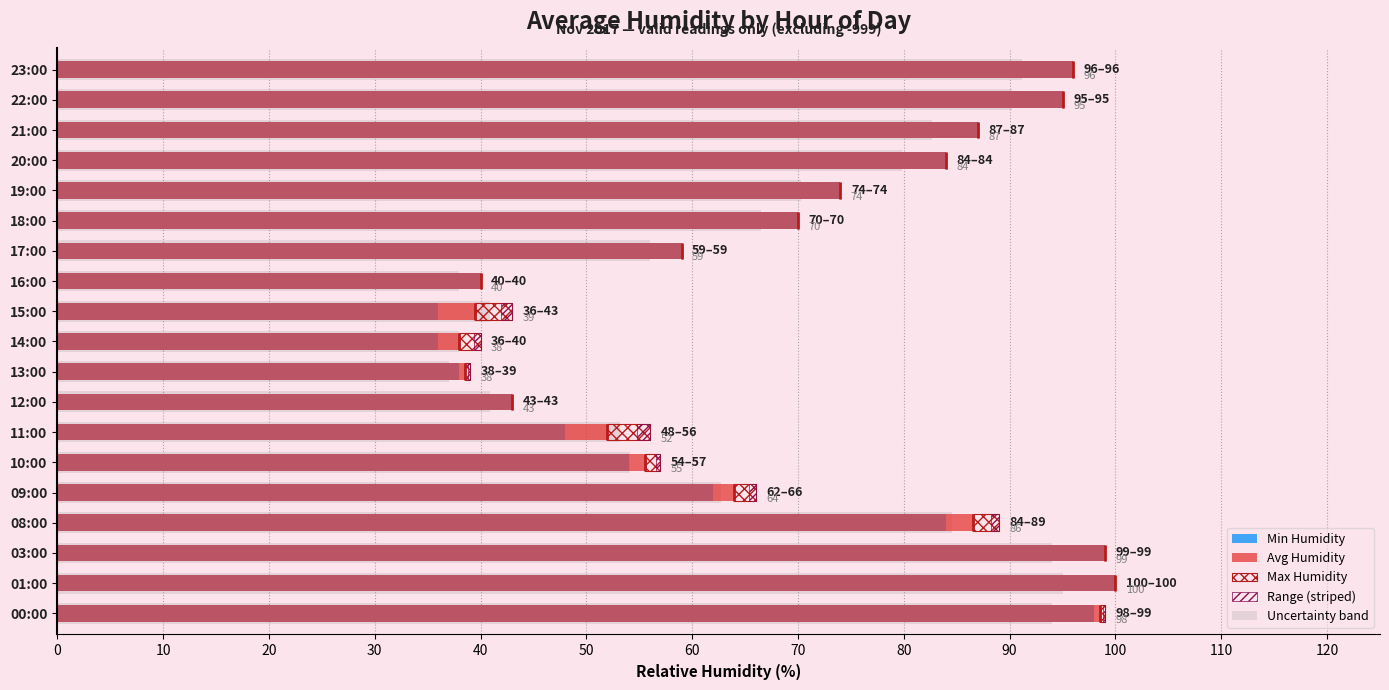

What is the lowest value of the Uncertainty band series?

37.0